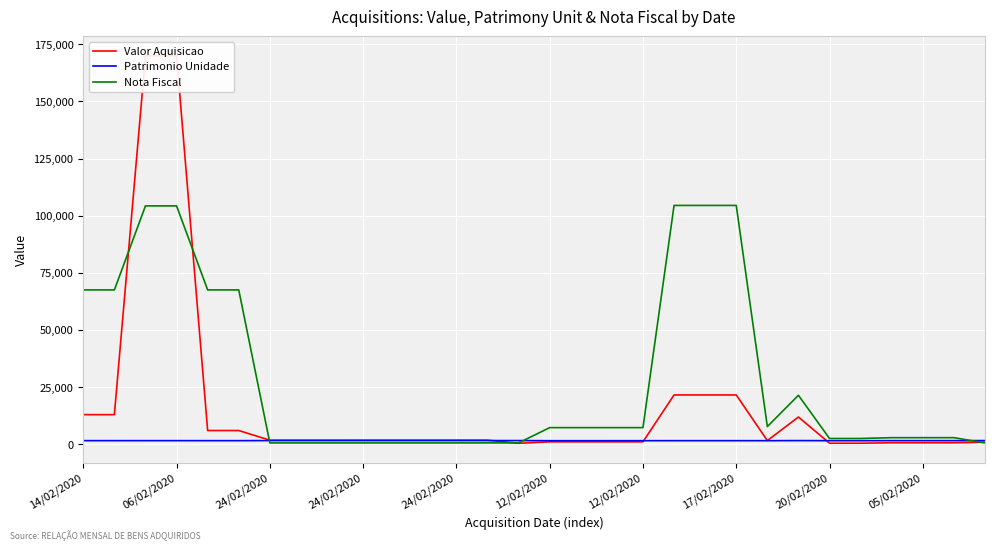

How many data points in Patrimonio Unidade are above 1511?

14